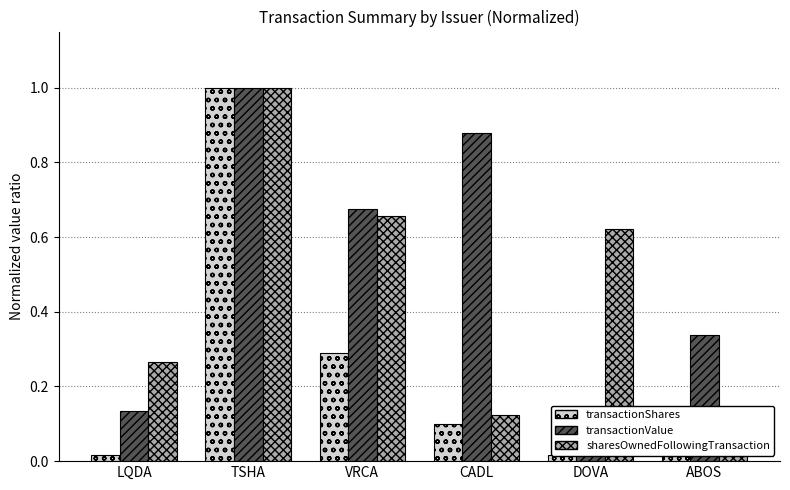

True or false: transactionValue has a value of 0.1 at DOVA.

False